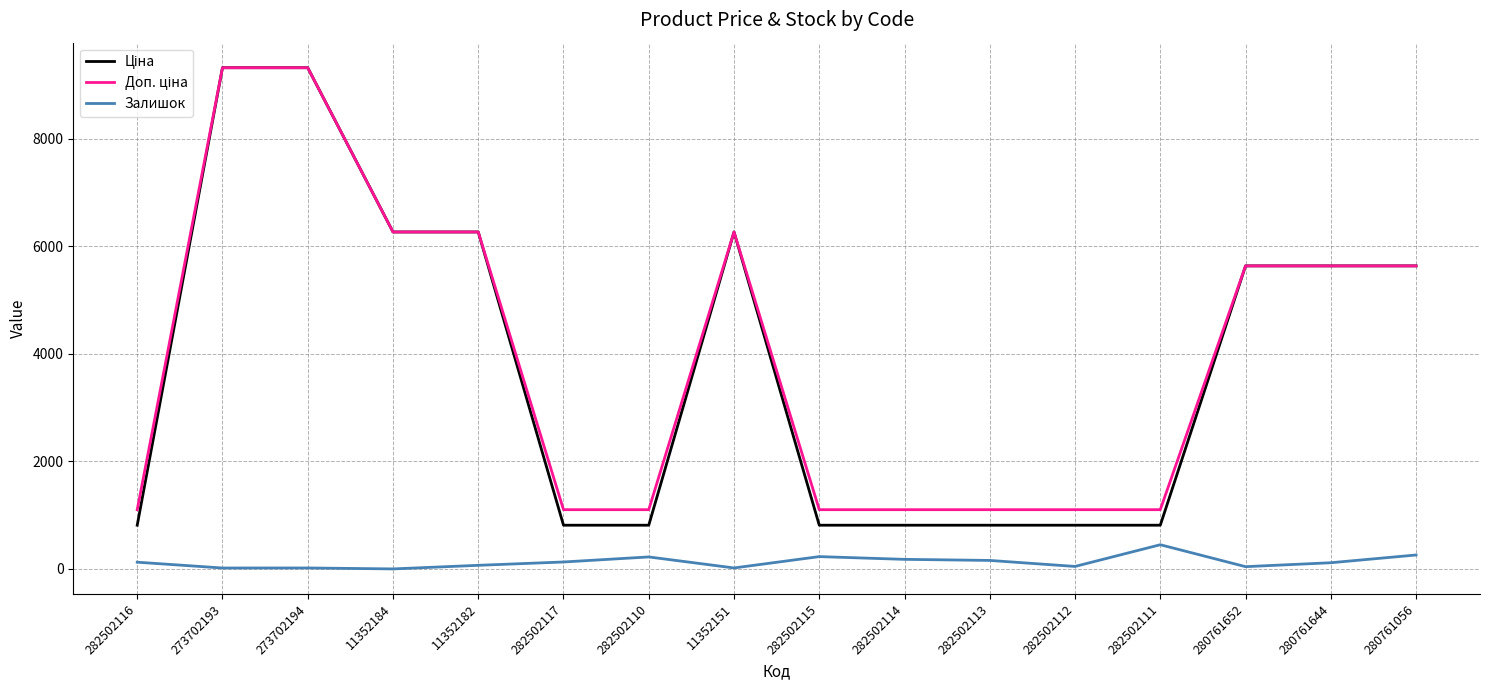

True or false: Залишок has a value of 18.0 at 273702194.

True